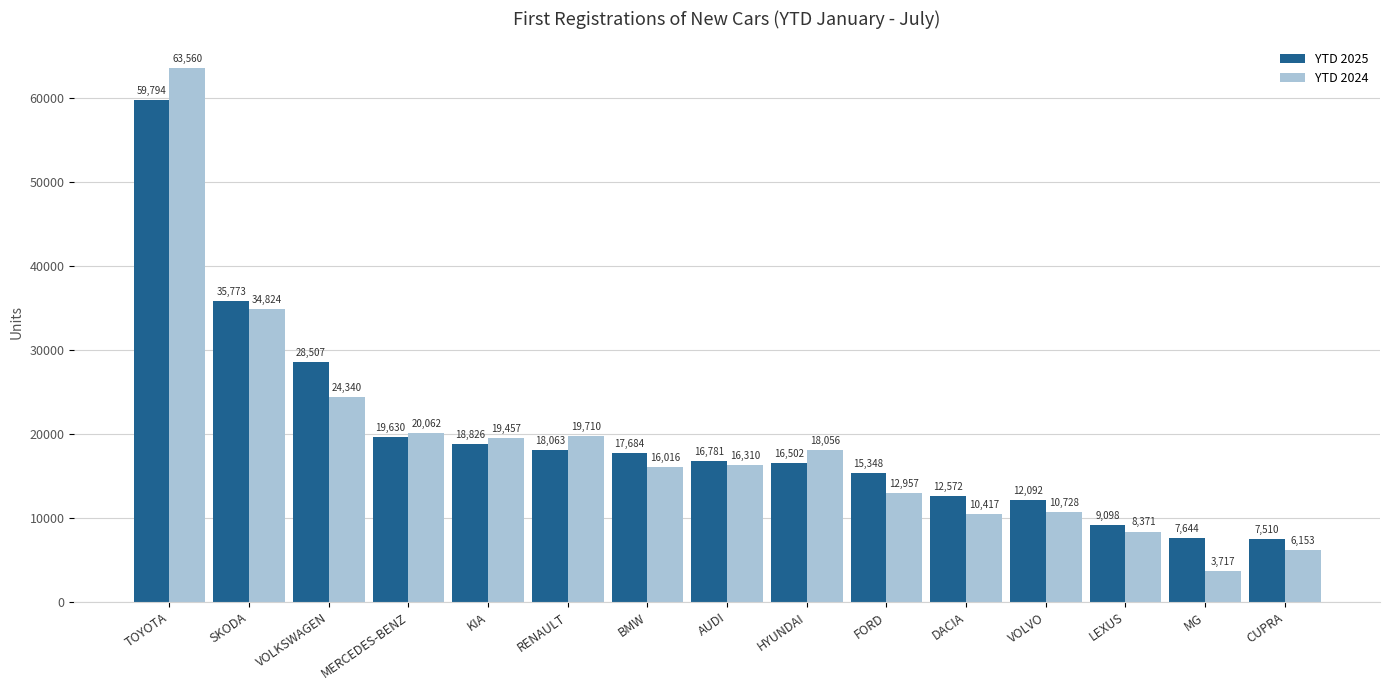

Where is YTD 2024 nearest to the value 33638?

SKODA